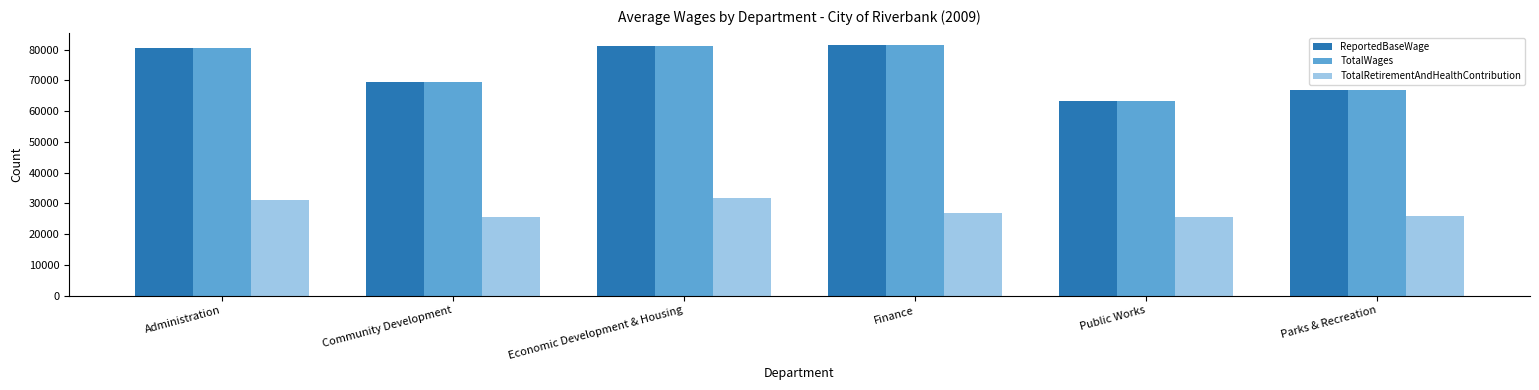

What is the difference between the highest and lowest values at Community Development?

44062.0